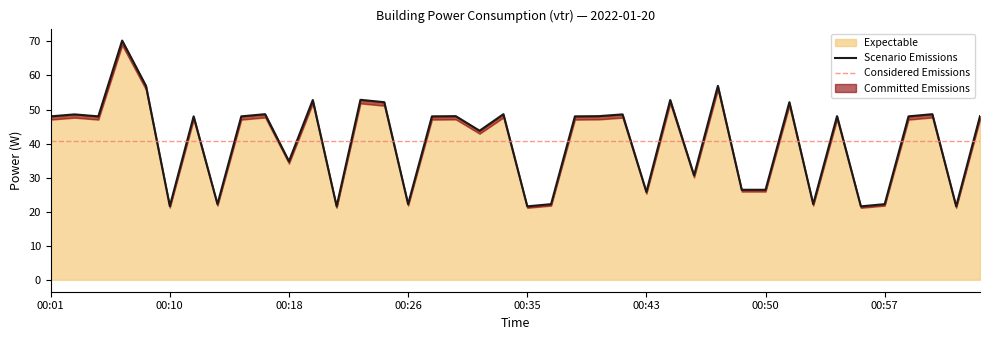

The chart shows a value of 26.4 at 00:49. True or false?

True